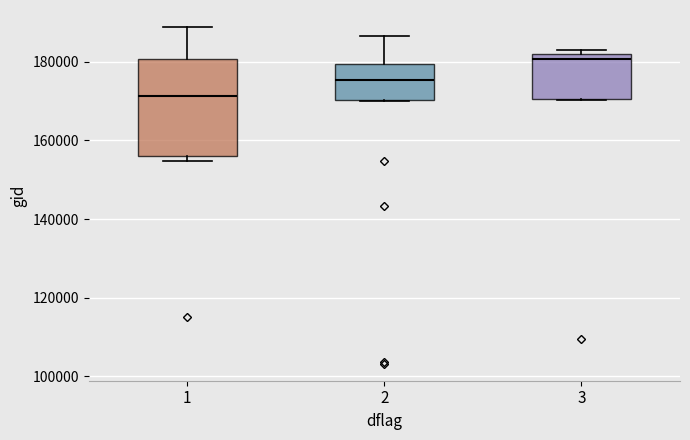

Reading left to right, transcribe this box plot: for each box, give where its median line is, the range the box spans, and where its two whiskers end, as read against the y-axis. The values are not printed on the chart, so give them approximately, as read against the axis.

1: median 172000, box 156000 to 180000, whiskers 154000 to 188000
2: median 176000, box 170000 to 180000, whiskers 170000 to 186000
3: median 180000, box 170000 to 182000, whiskers 170000 to 182000 (just above the box's upper edge)